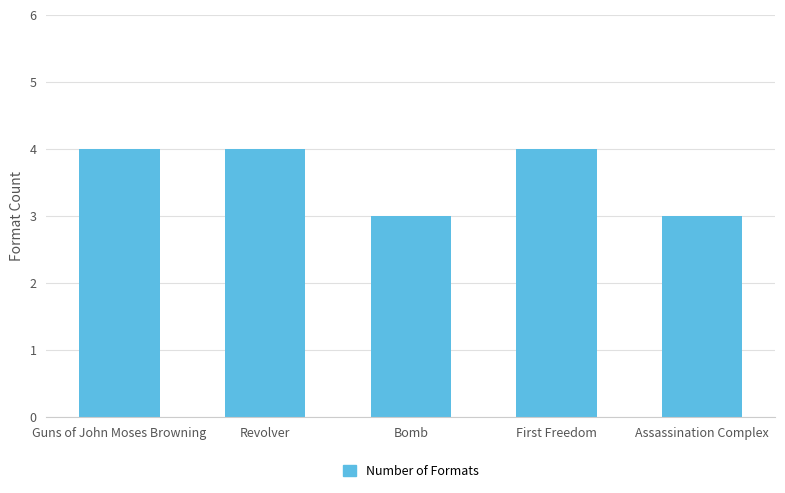

Reading left to right, list all the values displayed in this chart.

Guns of John Moses Browning=4	Revolver=4	Bomb=3	First Freedom=4	Assassination Complex=3